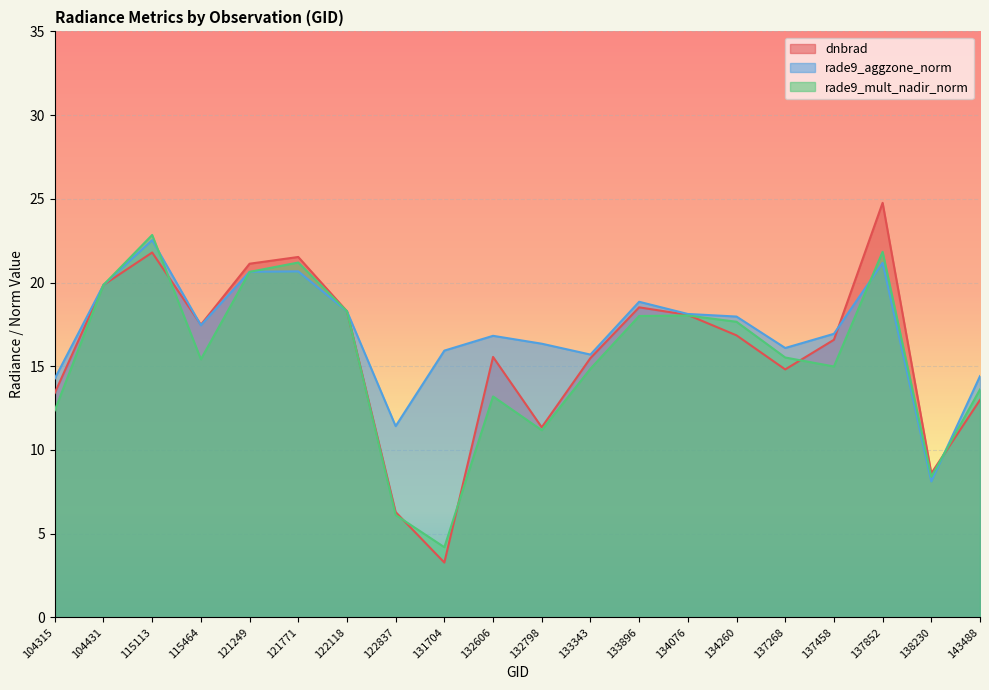

What is the value of the rade9_mult_nadir_norm point at the 8th from the left?

6.1